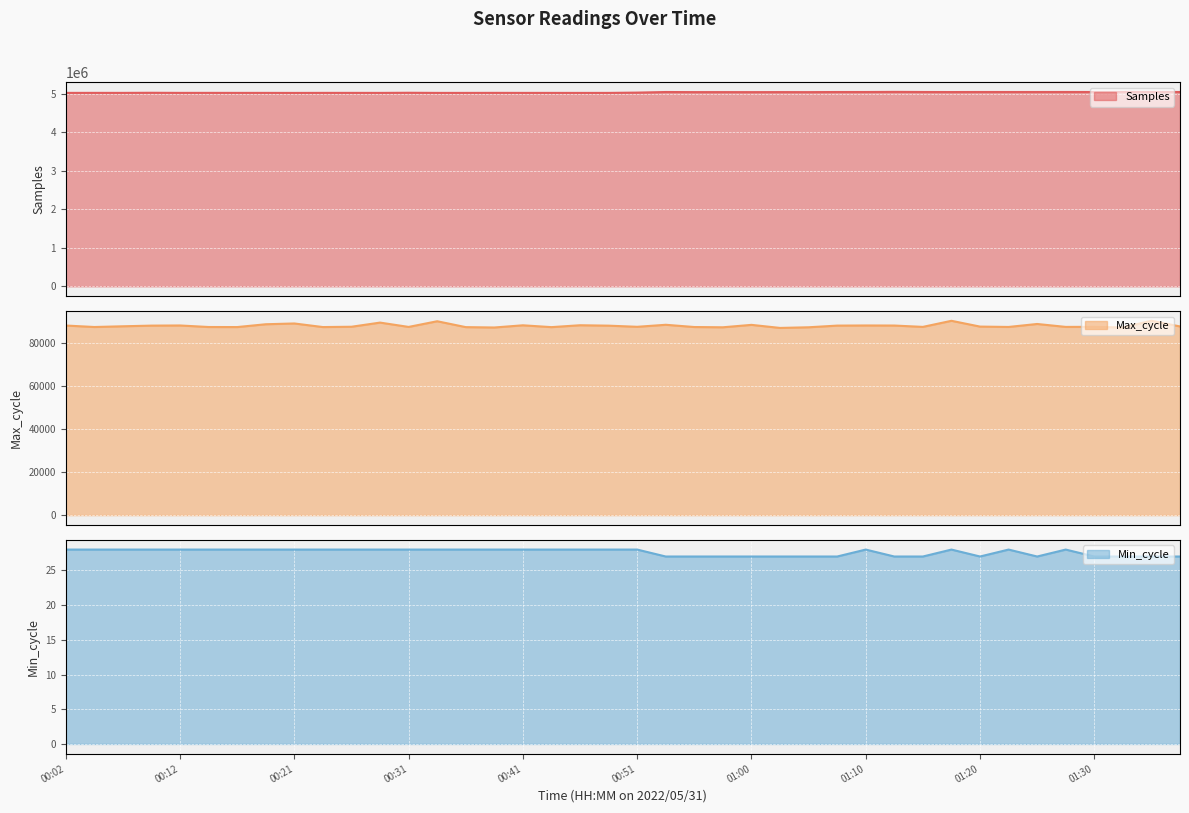

What is the minimum value for Samples?

5021443